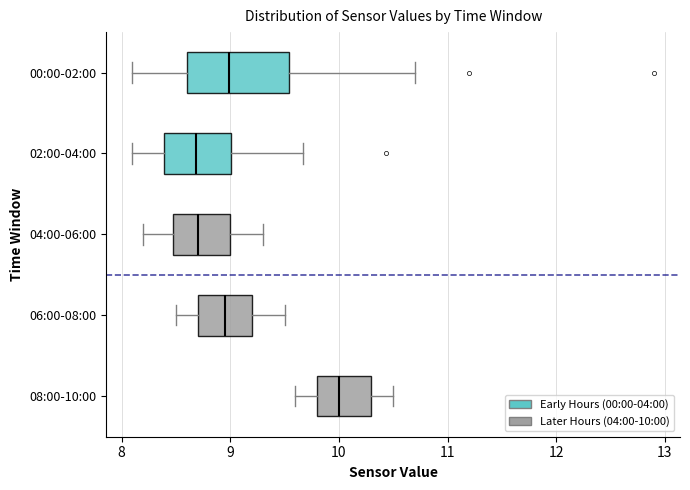

Reading bottom to top, read every box against the x-axis: the position of its median line, the range the box covers, and the ends of its whiskers. The values are not printed on the chart, so give them approximately, as read against the axis.

08:00-10:00: median 10.0, box 9.8 to 10.3, whiskers 9.6 to 10.5
06:00-08:00: median 9.0, box 8.7 to 9.2, whiskers 8.5 to 9.5
04:00-06:00: median 8.7, box 8.5 to 9.0, whiskers 8.2 to 9.3
02:00-04:00: median 8.7, box 8.4 to 9.0, whiskers 8.1 to 9.7
00:00-02:00: median 9.0, box 8.6 to 9.5, whiskers 8.1 to 10.7